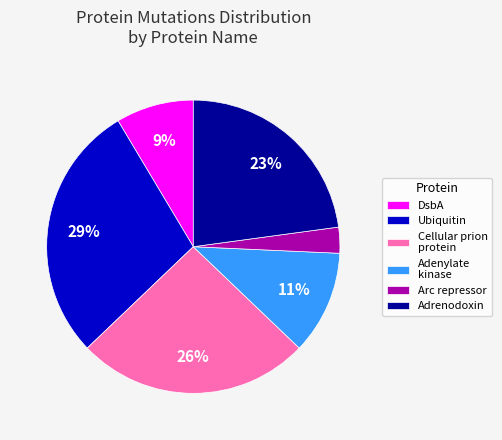

How many slices are in this pie chart?

6